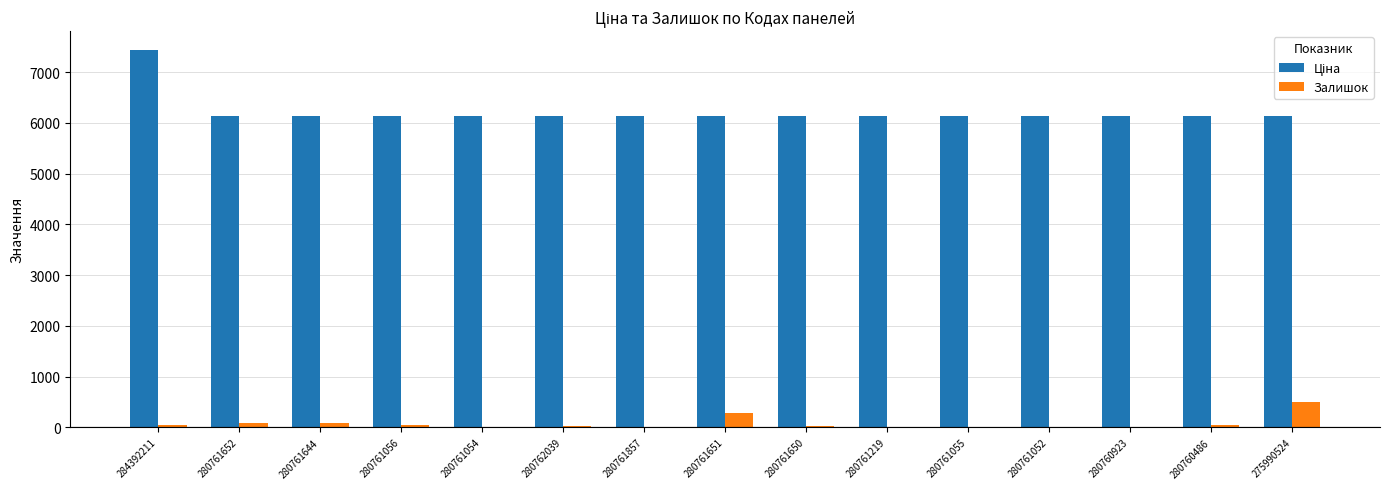

How many series are shown in this chart?

2